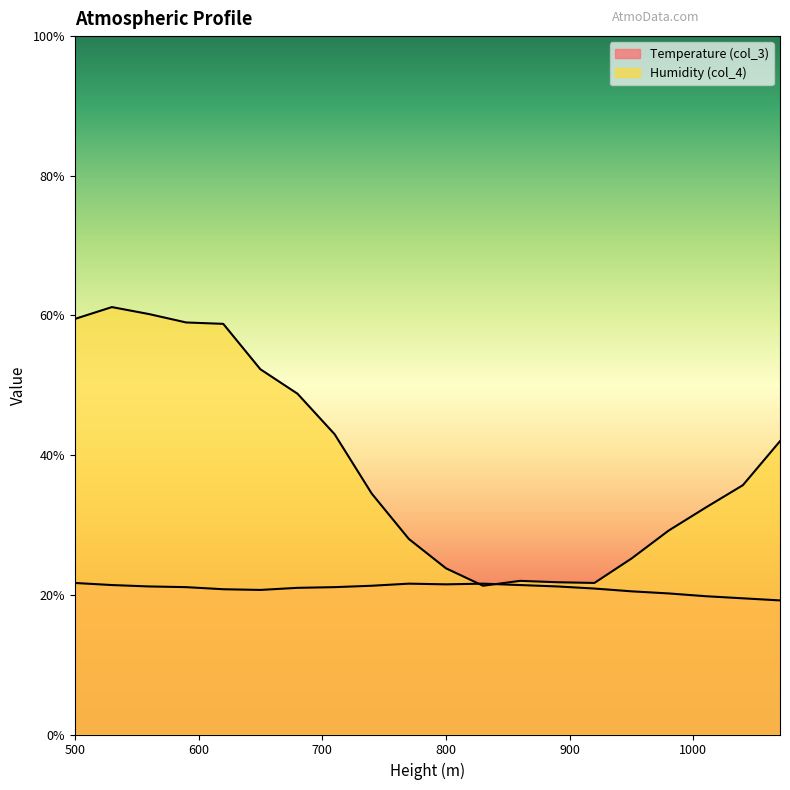

What is the difference between the highest and lowest values at 500?

37.8